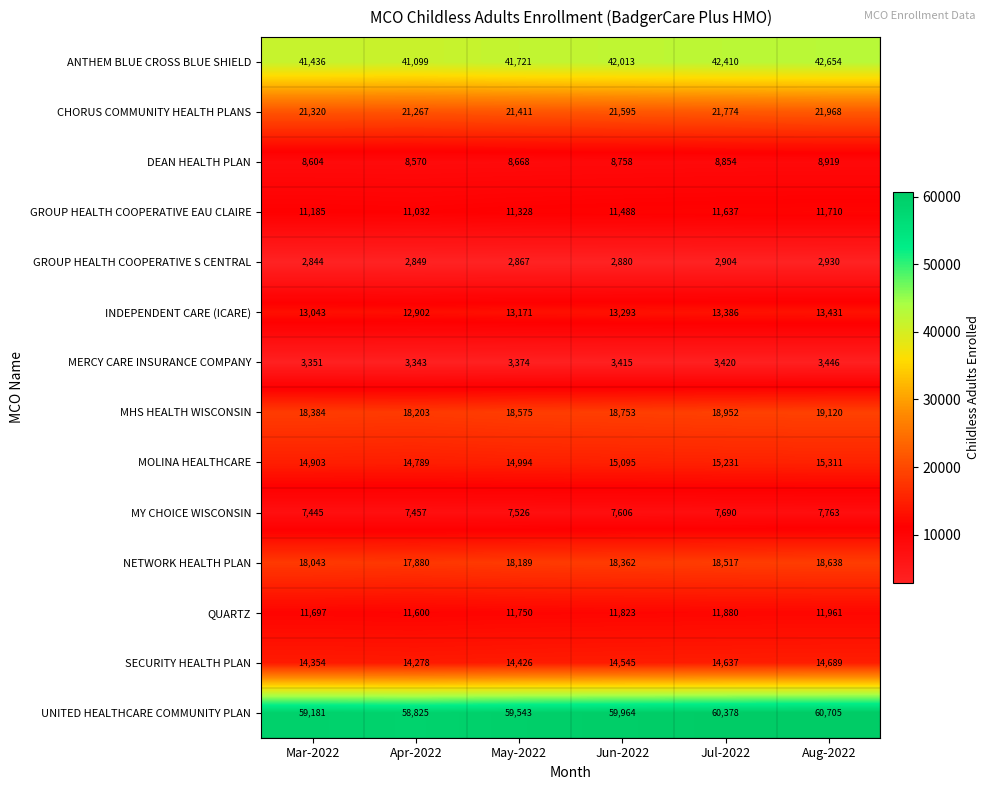

The value of MY CHOICE WISCONSIN at Aug-2022 is 12317. True or false?

False